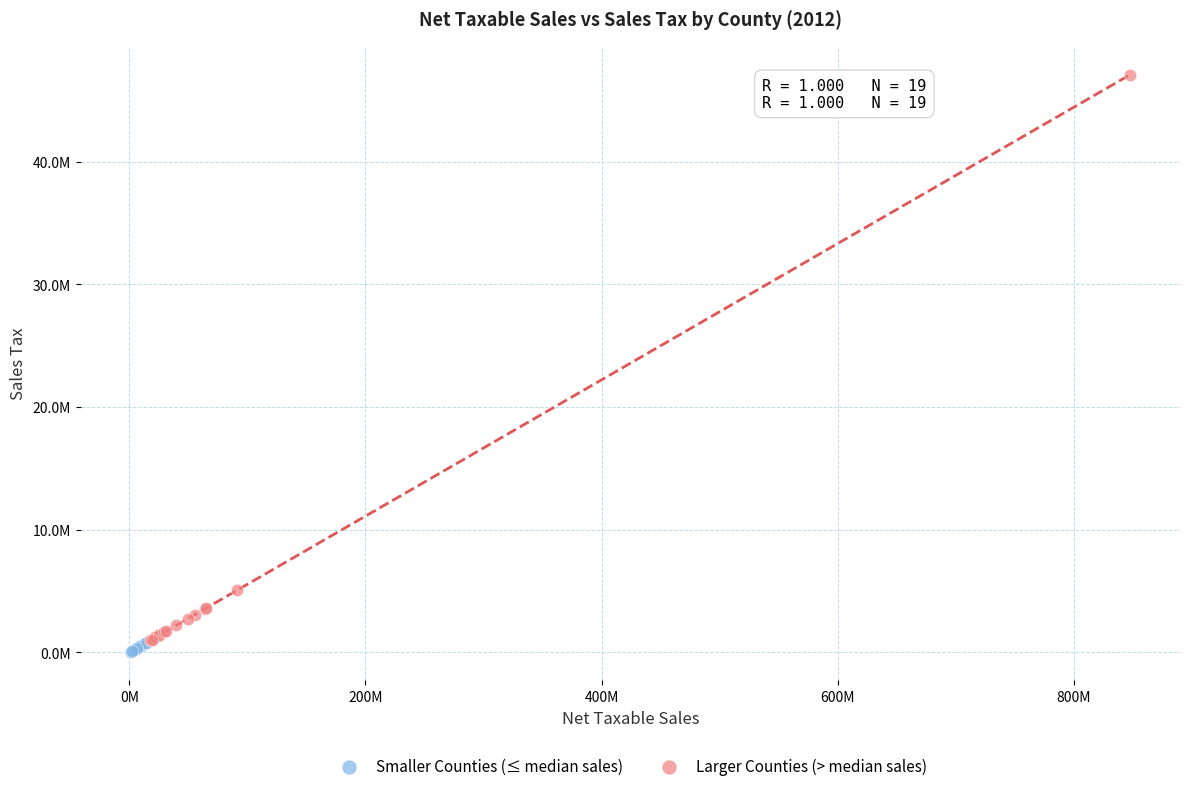

Which series reaches the minimum Y coordinate?

Smaller Counties (≤ median sales)